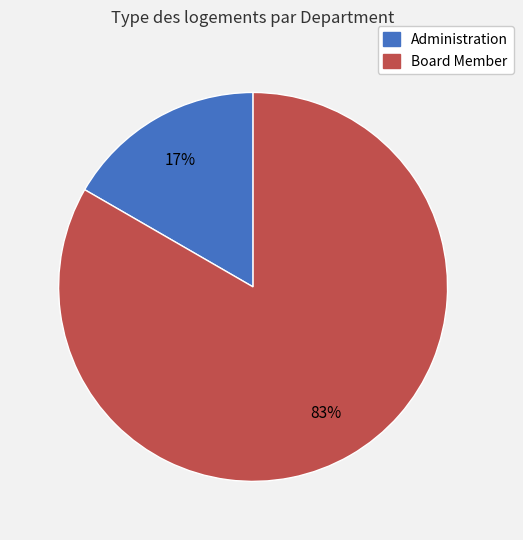

Is there any slice that represents more than half of the pie?

Yes